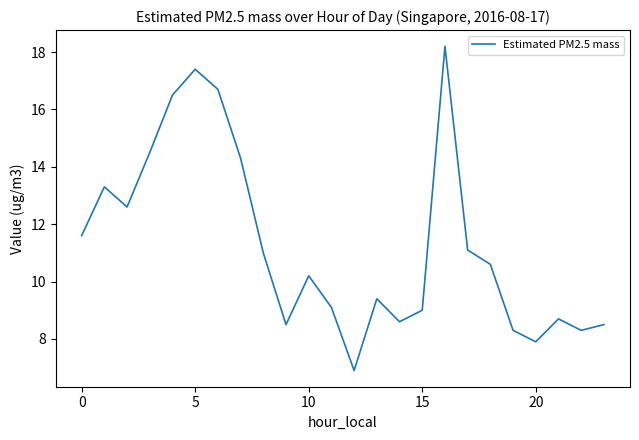

What is the difference between the maximum and minimum values?

11.3